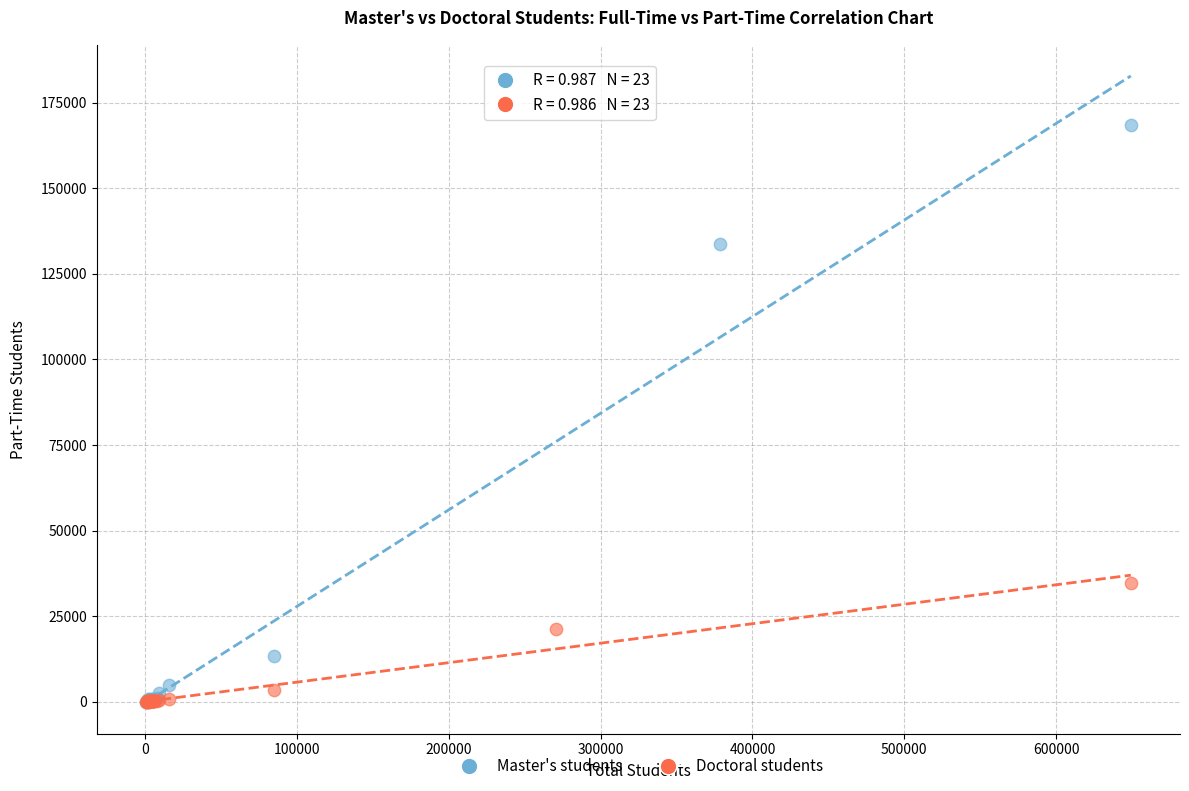

Which series has the largest Y range (max minus min)?

Master's students